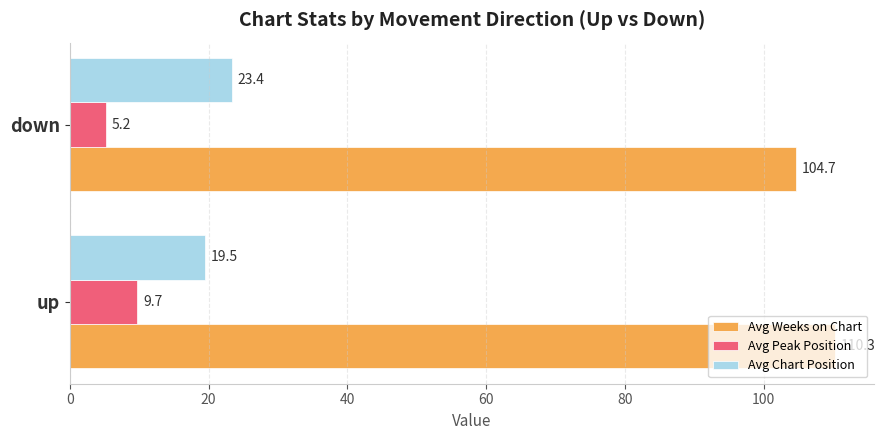

List the series in order of their peak value, lowest first.

Avg Peak Position, Avg Chart Position, Avg Weeks on Chart